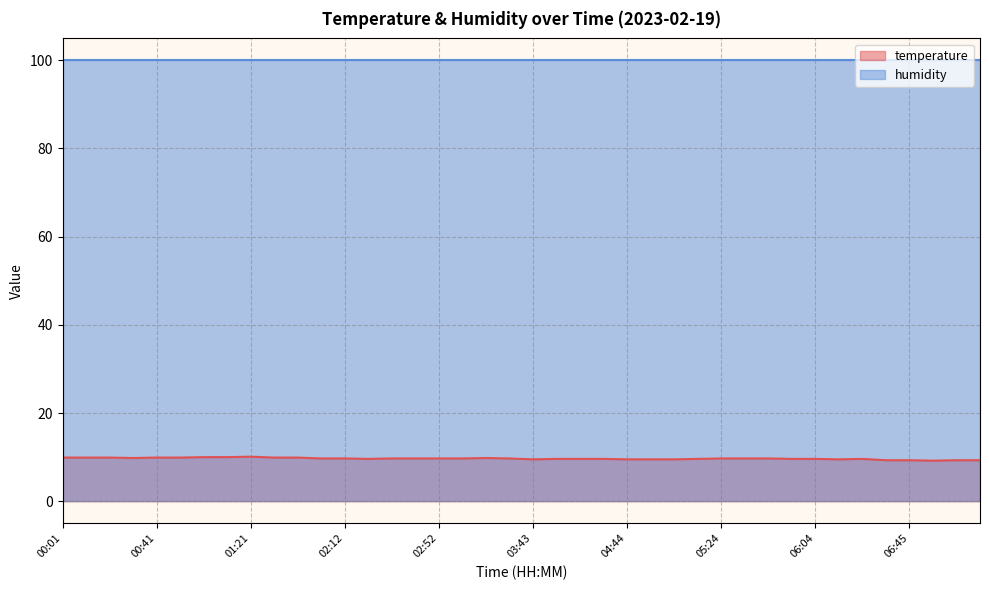

Reading left to right, what are all the values shown in this chart?

9.9	9.9	9.9	9.8	9.9	9.9	10.0	10.0	10.1	9.9	9.9	9.7	9.7	9.6	9.7	9.7	9.7	9.7	9.8	9.7	9.5	9.6	9.6	9.6	9.5	9.5	9.5	9.6	9.7	9.7	9.7	9.6	9.6	9.5	9.6	9.3	9.3	9.2	9.3	9.3